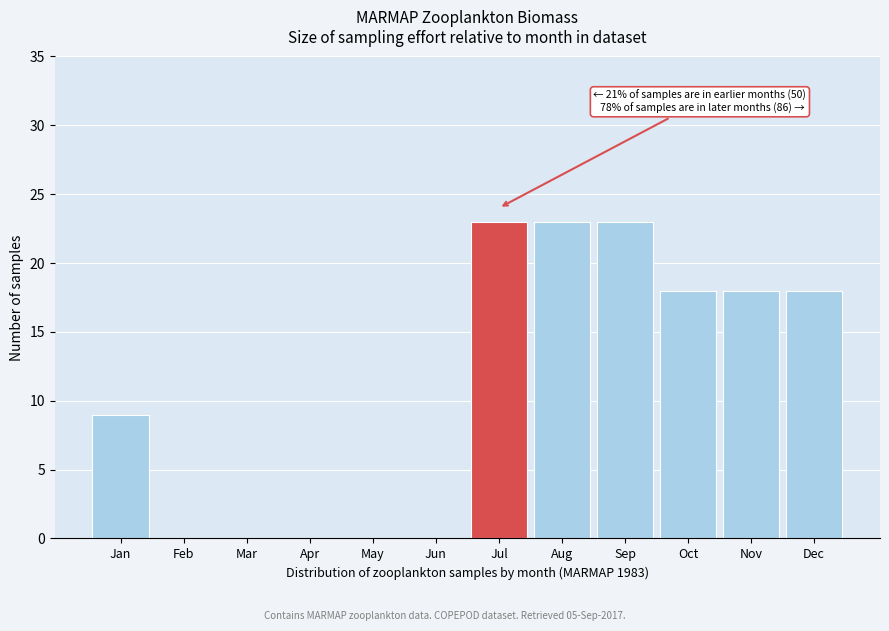

Reading left to right, list all the values displayed in this chart.

Jan=9	Feb=0	Mar=0	Apr=0	May=0	Jun=0	Jul=23	Aug=23	Sep=23	Oct=18	Nov=18	Dec=18